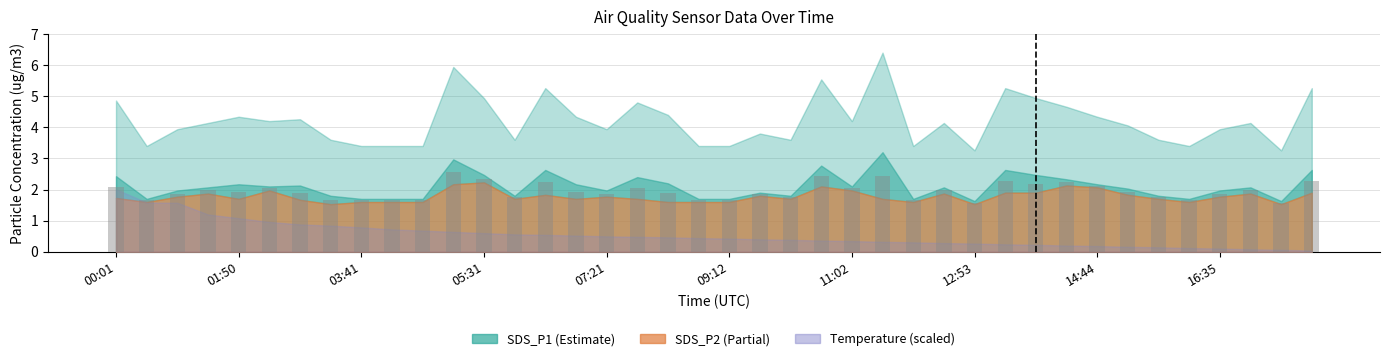

What is the sum of all values?

77.5